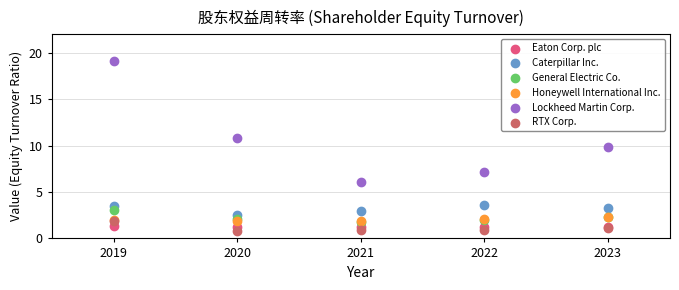

Across all series, what Y value is closest to 9?

9.9